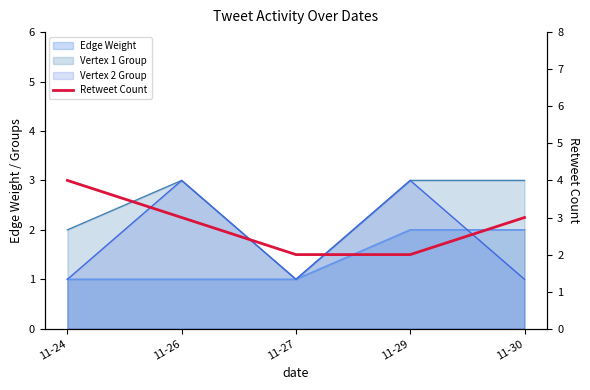

What is the difference between the values at 11-26 and 11-24?

1